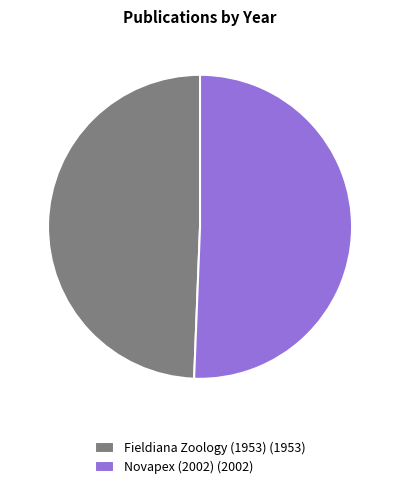

True or false: Fieldiana Zoology (1953) (1953) accounts for 55% of the total.

False